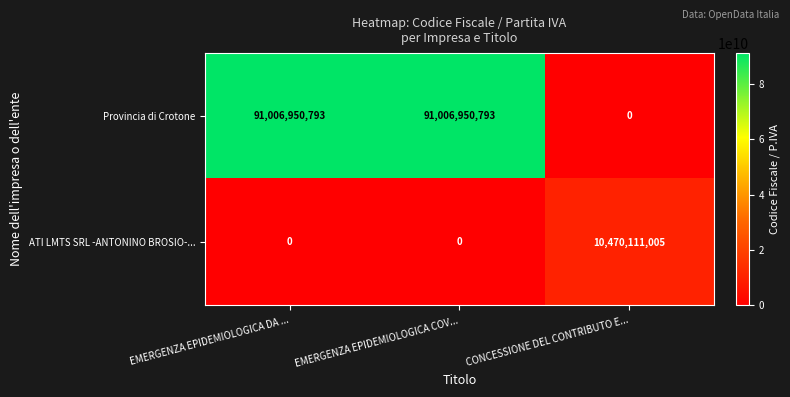

What is the total value across all series at EMERGENZA EPIDEMIOLOGICA COV...?

91006950793